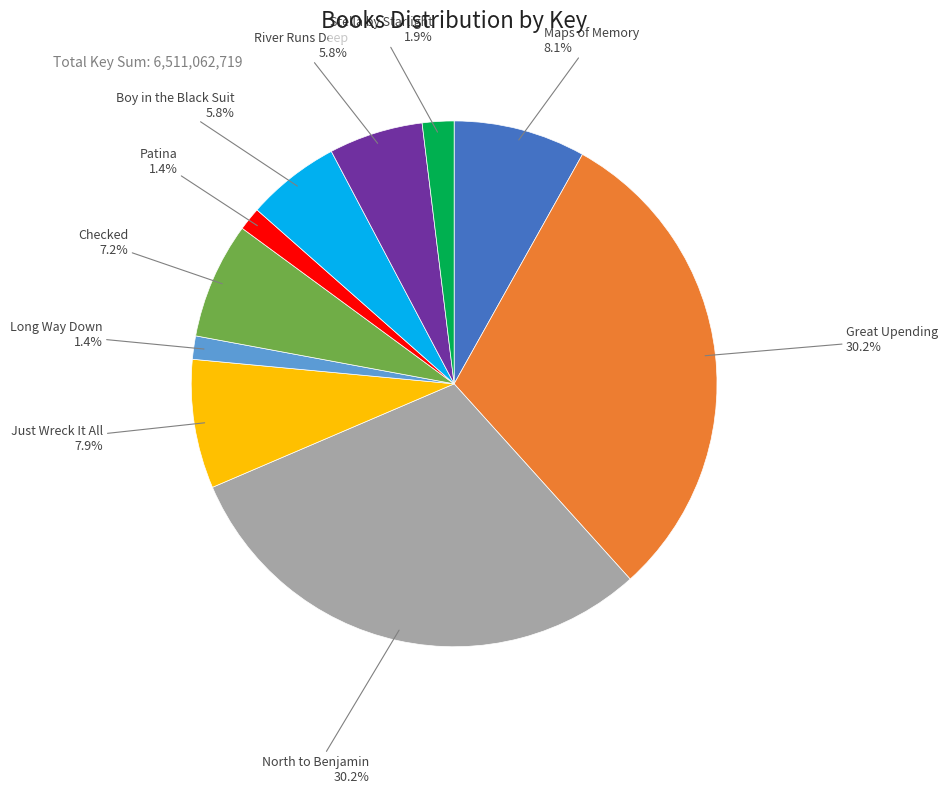

How many segments does this pie chart have?

10